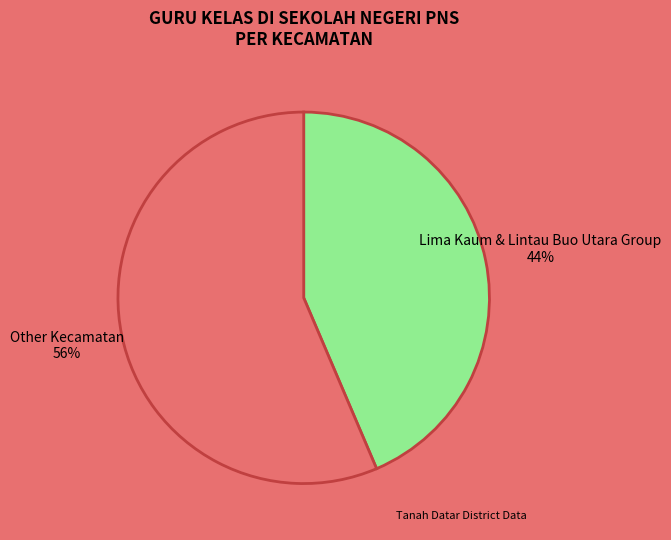

To the nearest percent, what is the average slice percentage?

50%